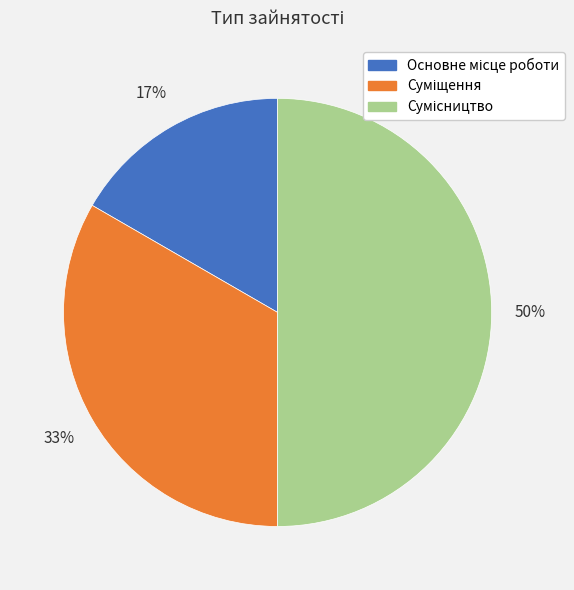

To the nearest percent, what is the average slice percentage?

33%